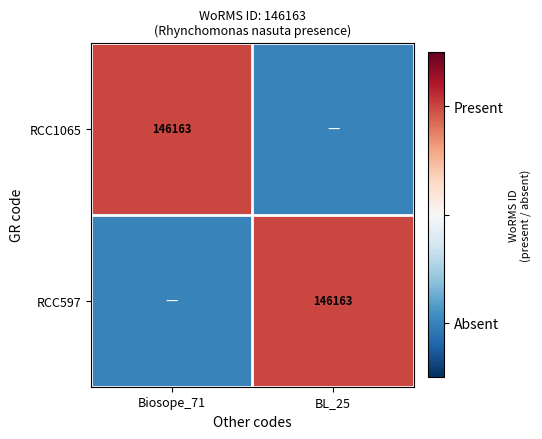

Is it true that RCC597 equals 146163 at BL_25?

True